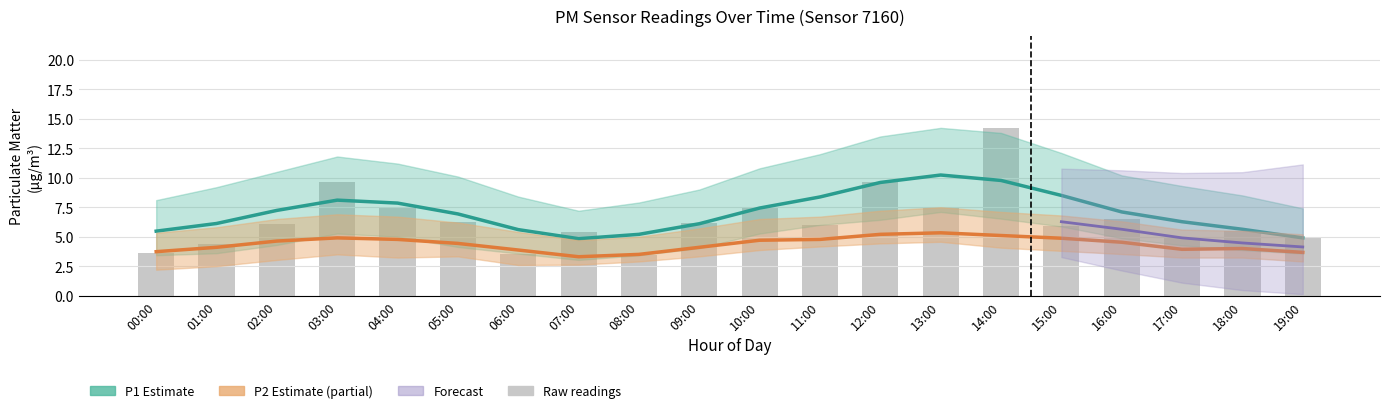

Is it true that P1 Estimate equals 6.1 at 01:00?

True